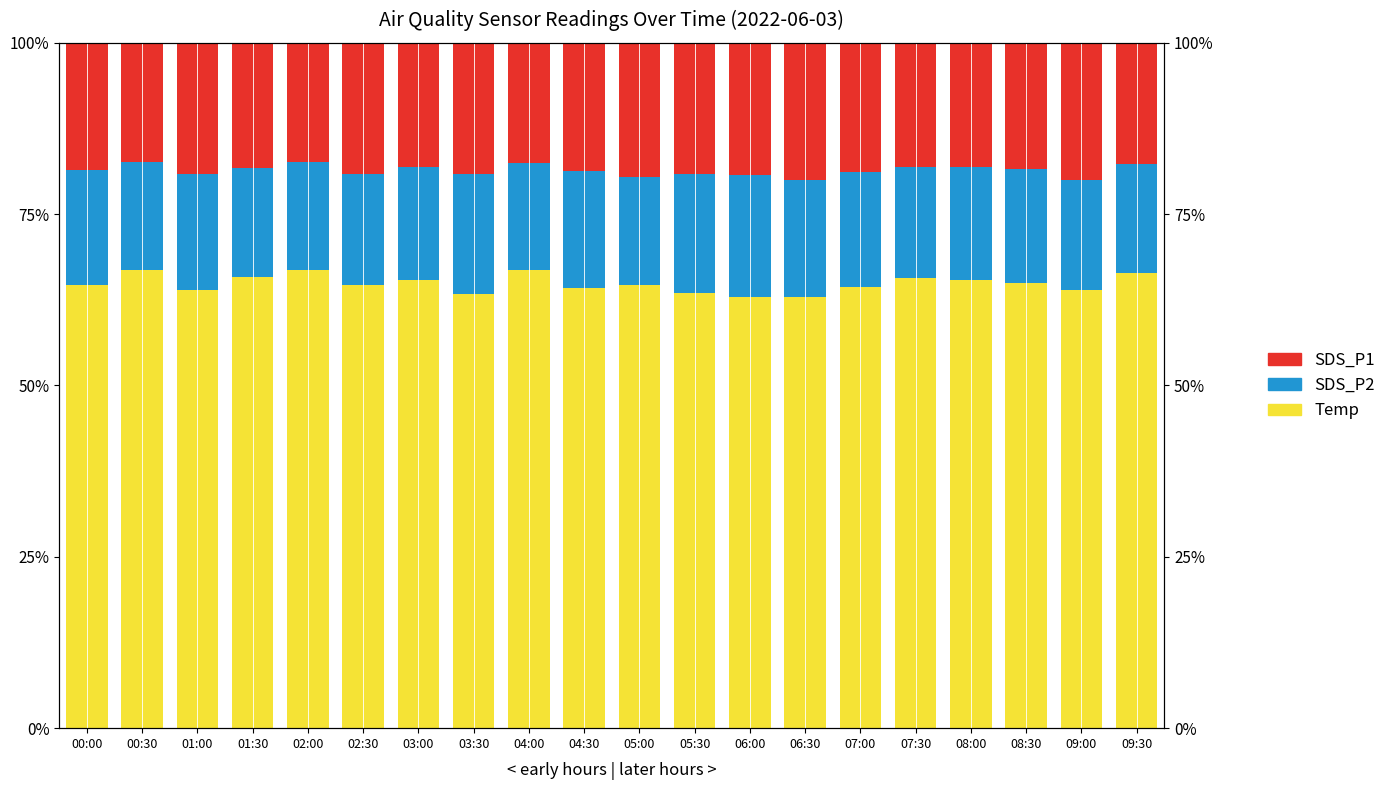

What is the label of the 19th bar from the right?

00:30